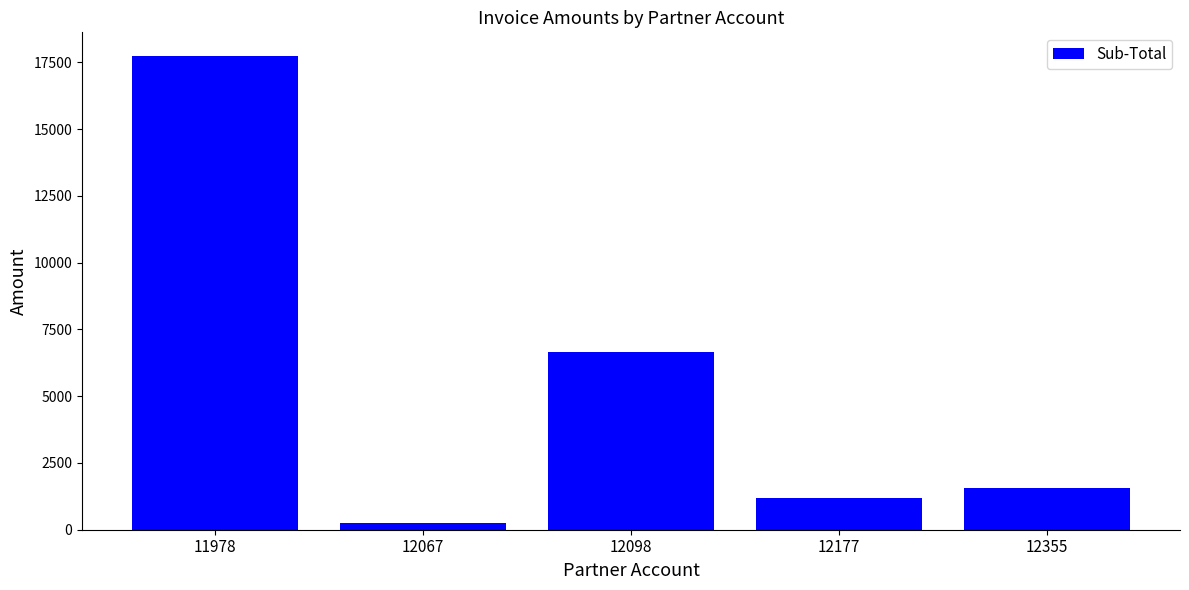

Rank the categories by value from lowest to highest.

12067, 12177, 12355, 12098, 11978